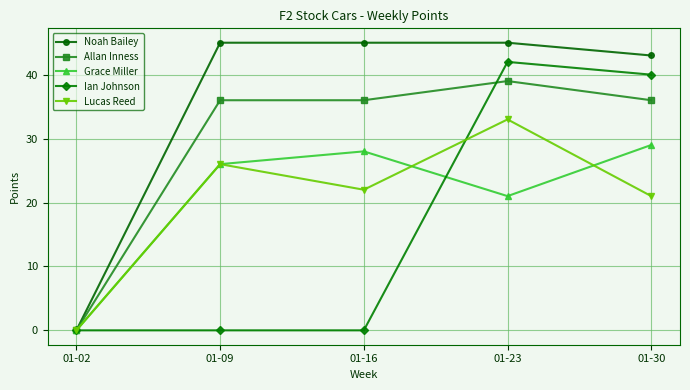

Is this an area chart (filled region under the line)?

No